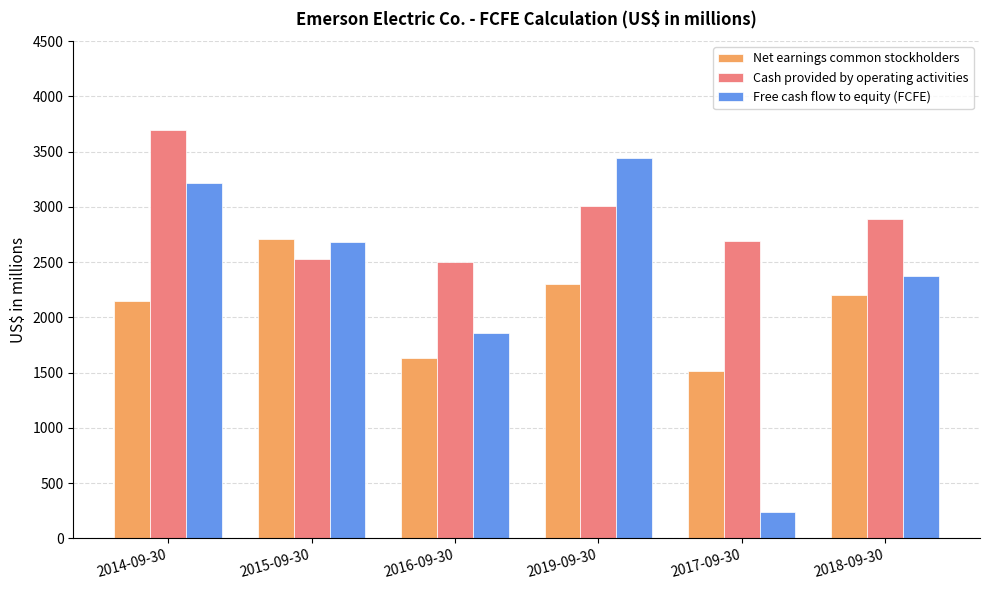

What is the difference between the highest and lowest values at 2018-09-30?

689